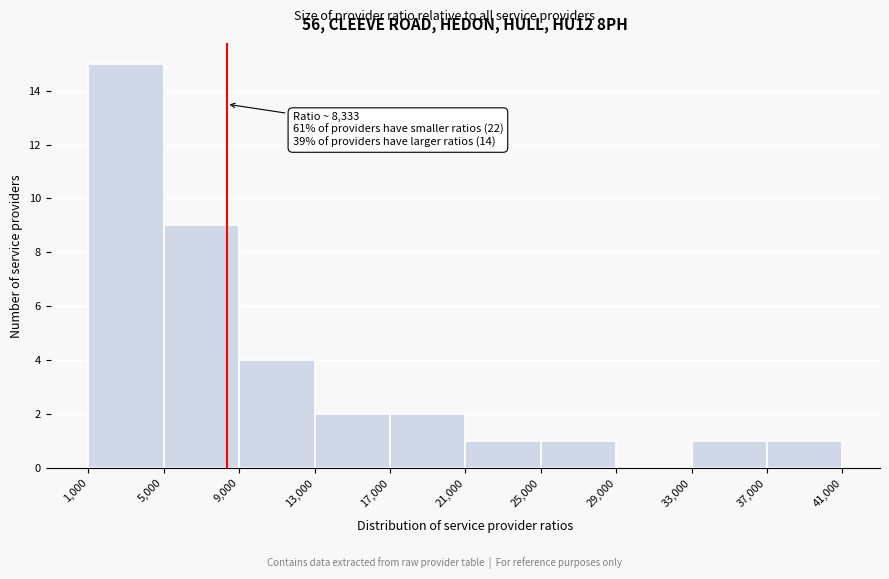

Over which range of the x-axis is the bar tallest?

1,000 to 5,000